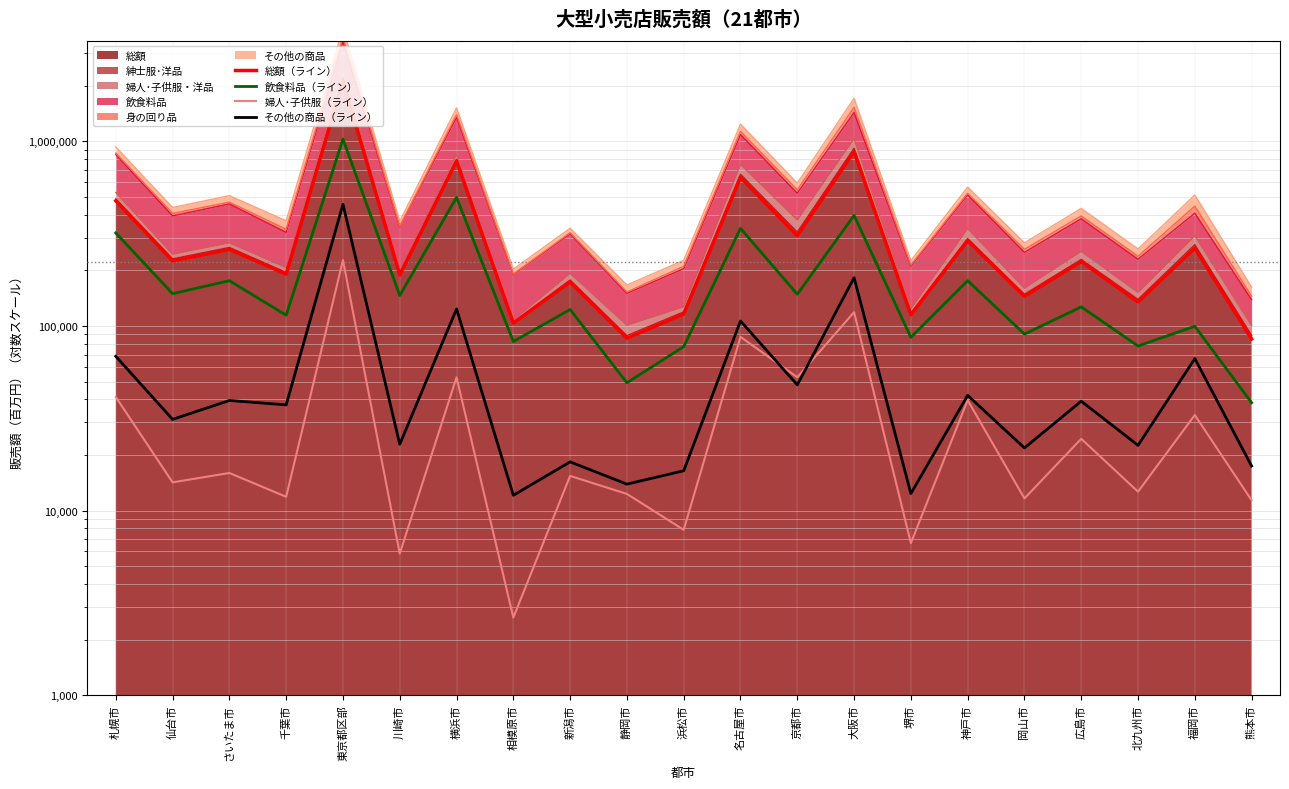

Which series has the widest spread of values?

総額（ライン）